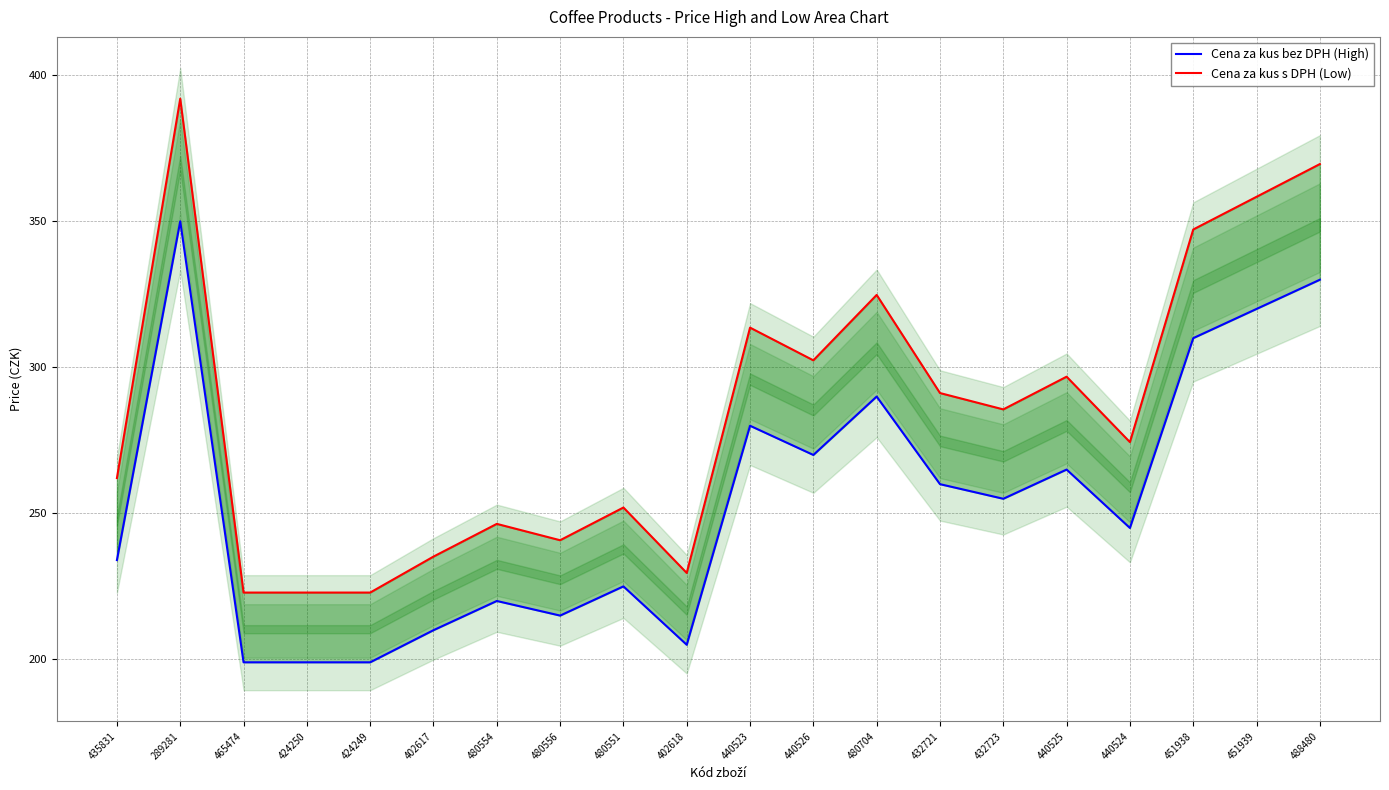

Reading left to right, extract all data points from this chart.

Cena za kus bez DPH (High): 234.0	350.0	199.0	199.0	199.0	210.0	220.0	215.0	225.0	205.0	280.0	270.0	290.0	260.0	255.0	265.0	245.0	310.0	320.0	330.0
Cena za kus s DPH (Low): 262.1	392.0	222.9	222.9	222.9	235.2	246.4	240.8	252.0	229.6	313.6	302.4	324.8	291.2	285.6	296.8	274.4	347.2	358.4	369.6